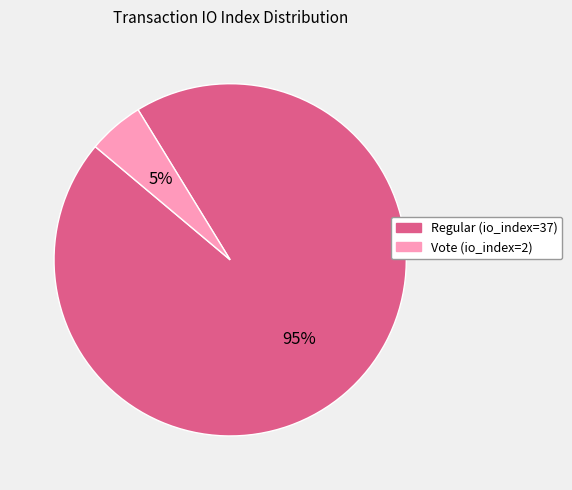

Rank the categories by value from lowest to highest.

Vote (io_index=2), Regular (io_index=37)